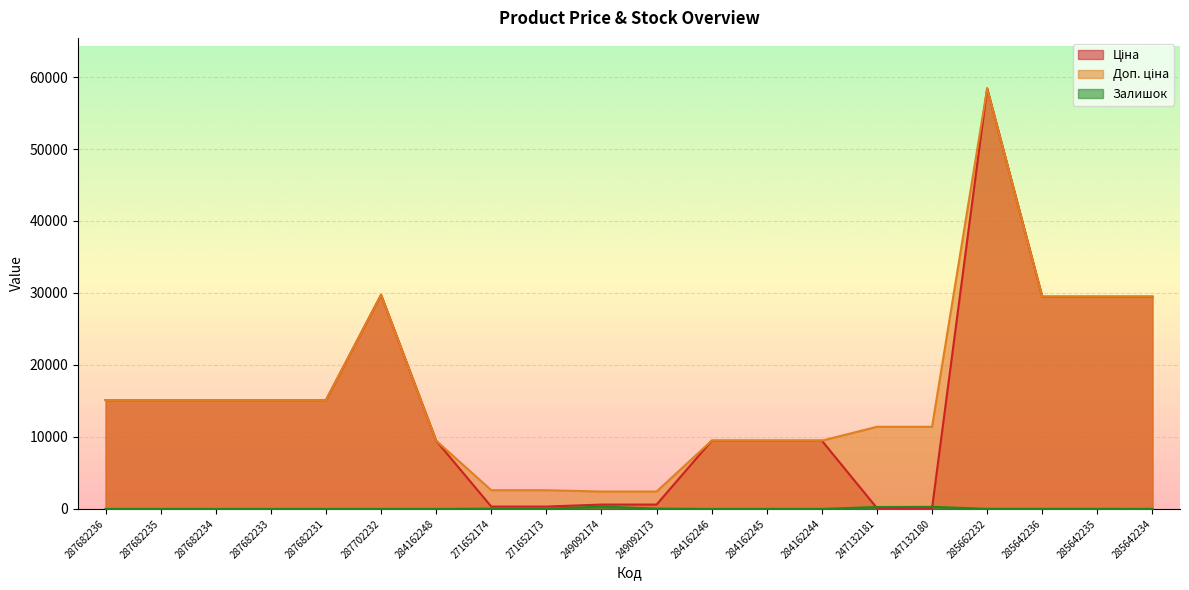

How many lines are shown in the chart?

3